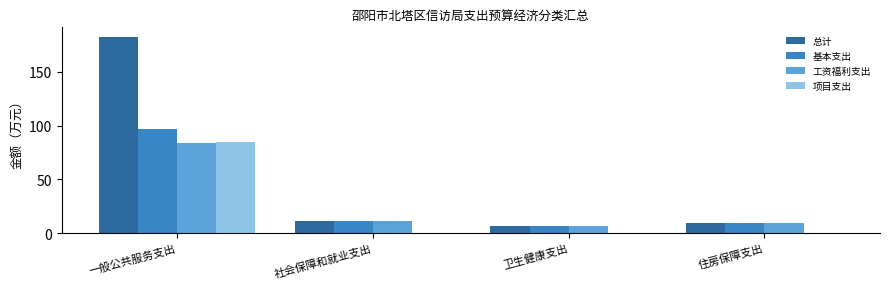

How many groups of bars are there?

4